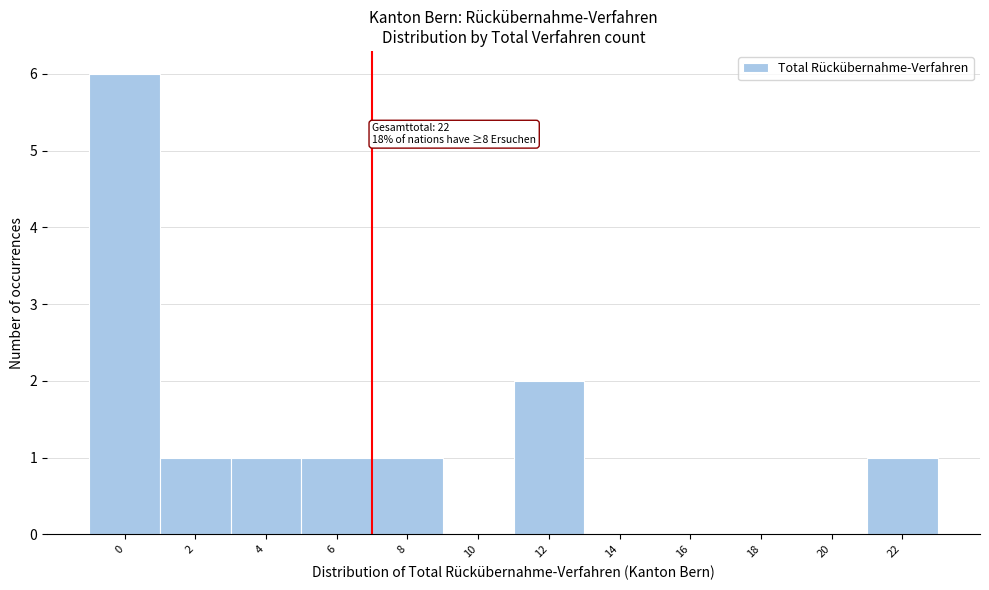

Reading right to left, list all the values displayed in this chart.

22=1	20=0	18=0	16=0	14=0	12=2	10=0	8=1	6=1	4=1	2=1	0=6